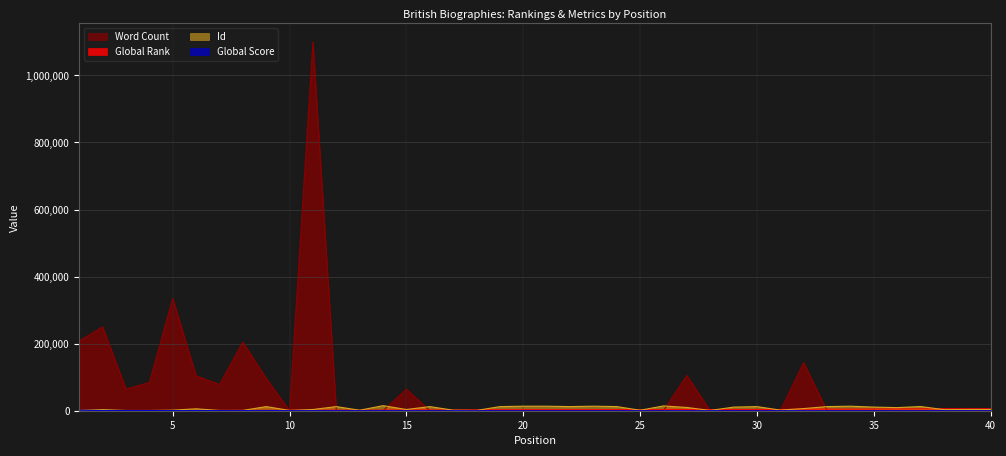

How many interior local peaks does the Word Count series have?

7